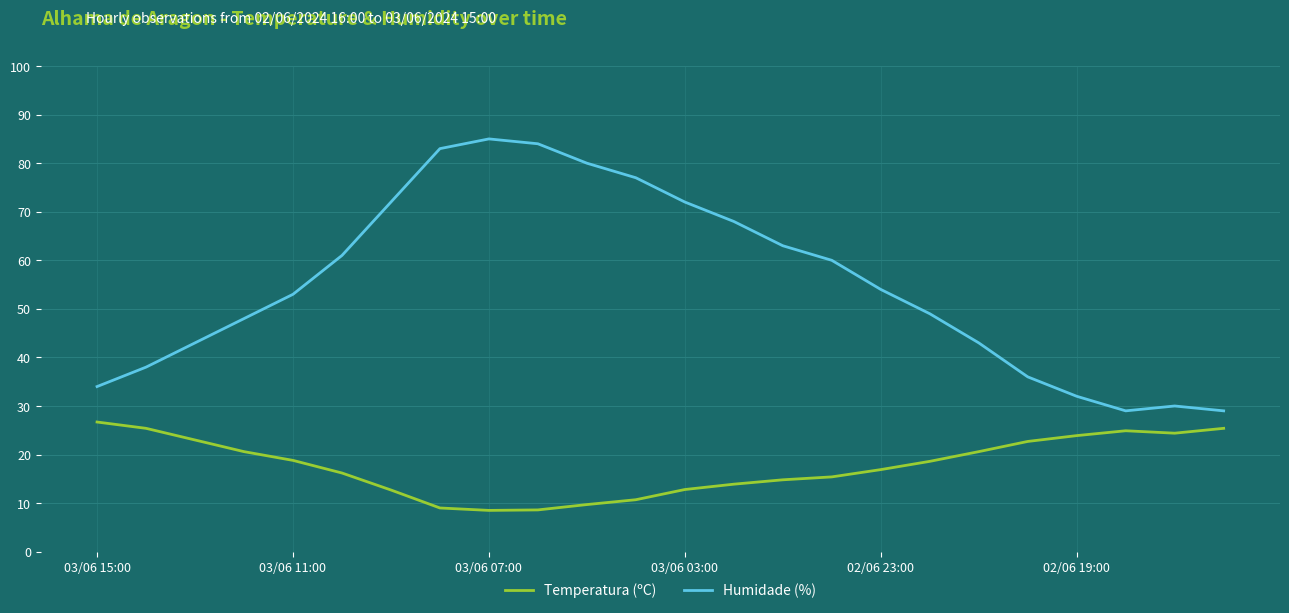

Which series has the widest spread of values?

Humidade (%)